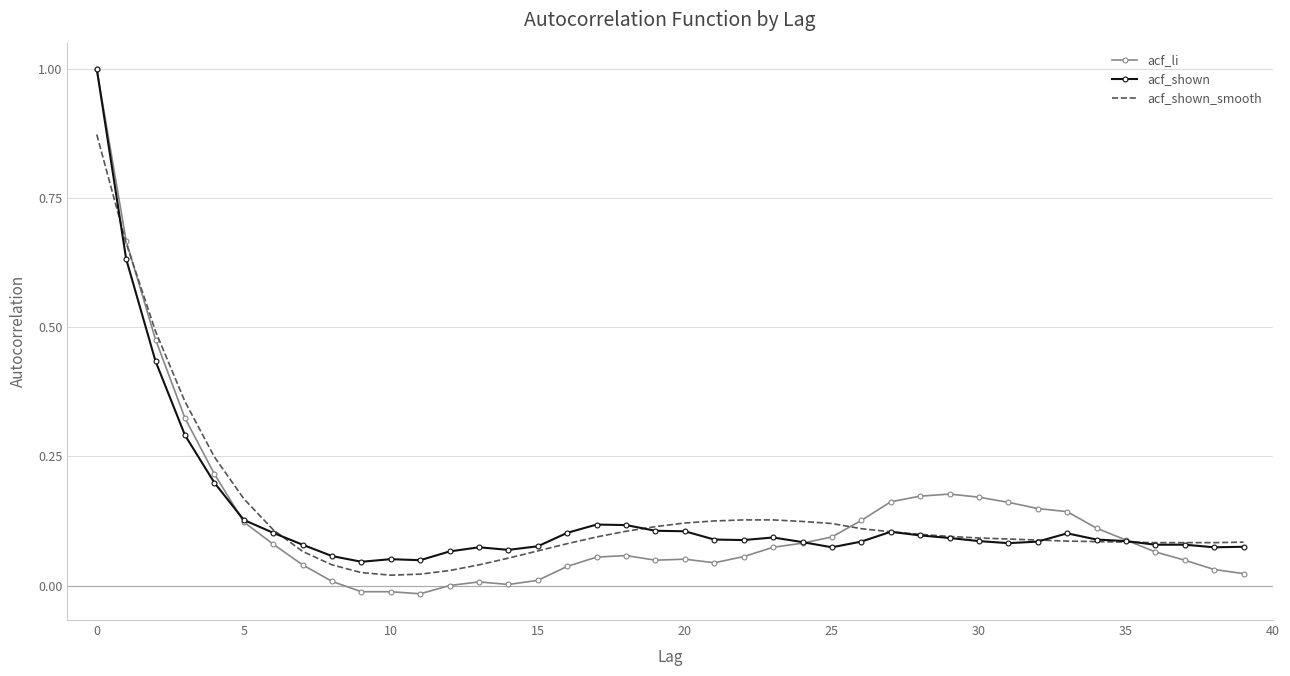

Which series has the widest spread of values?

acf_li